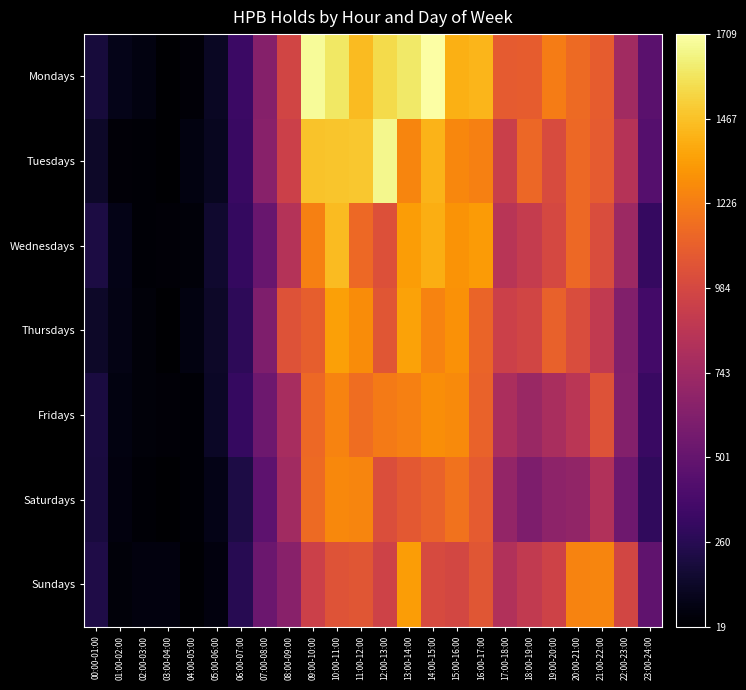

Rank the series at 23:00-24:00 from highest to lowest value.

Sundays, Mondays, Tuesdays, Thursdays, Fridays, Wednesdays, Saturdays